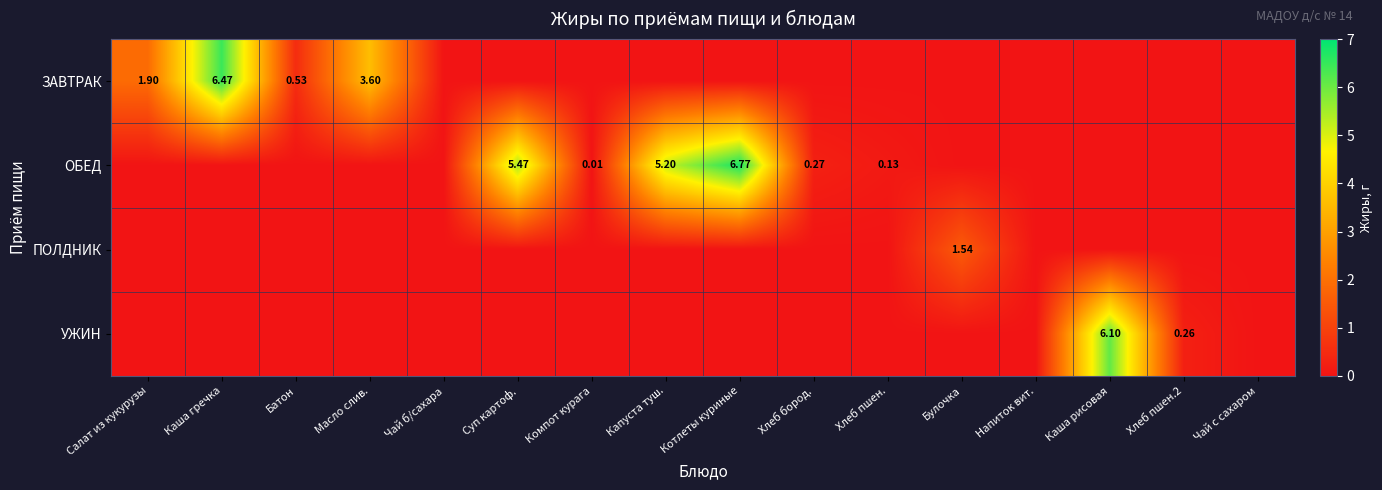

What is the maximum value for ПОЛДНИК?

1.5